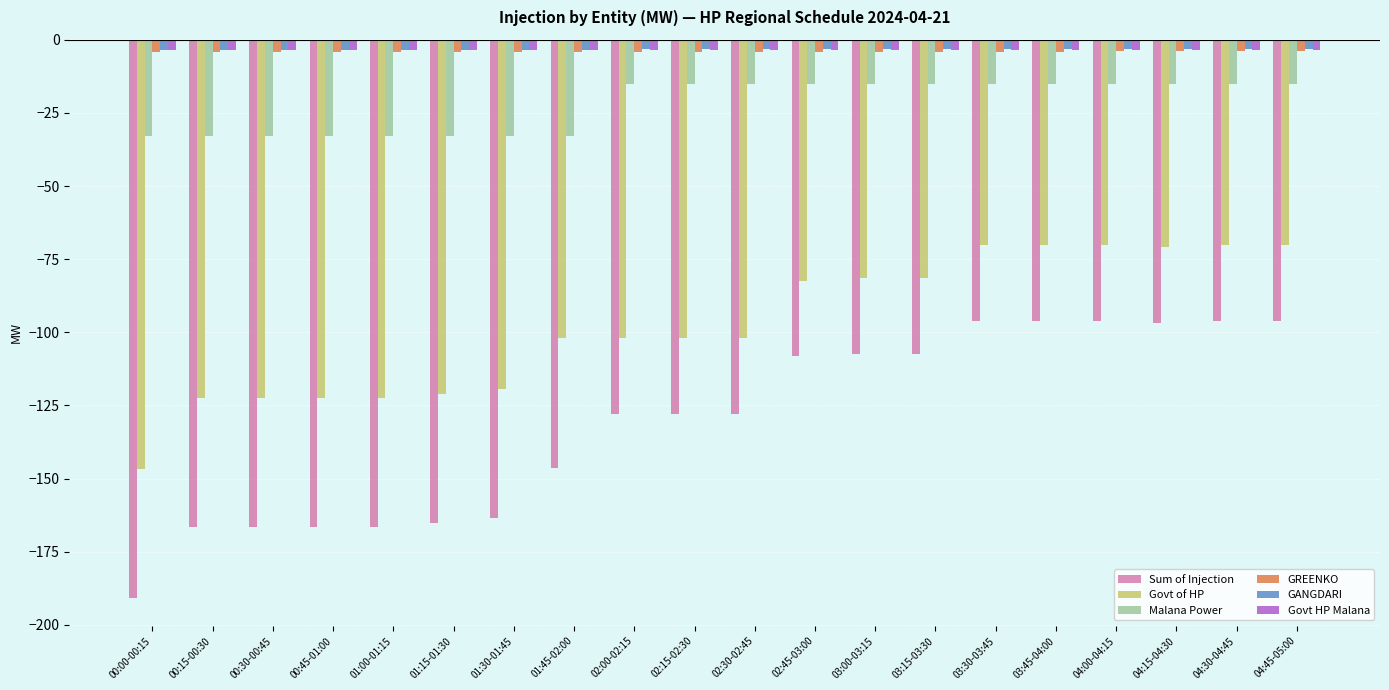

Between 02:15-02:30 and 04:45-05:00, which series saw the biggest shift?

Sum of Injection